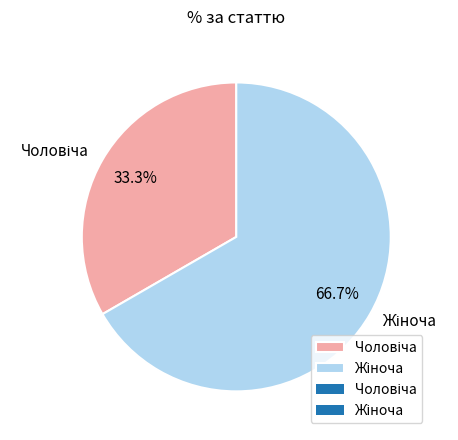

Does any single category account for the majority?

Yes